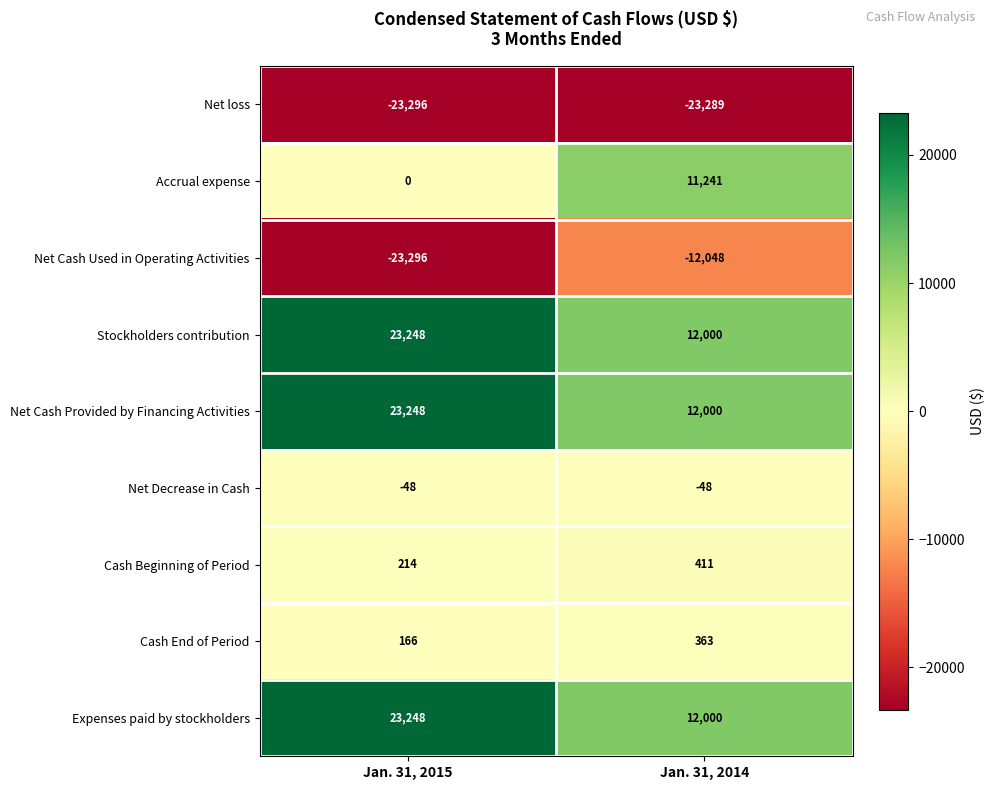

What is the total value across all series at Jan. 31, 2015?

23484